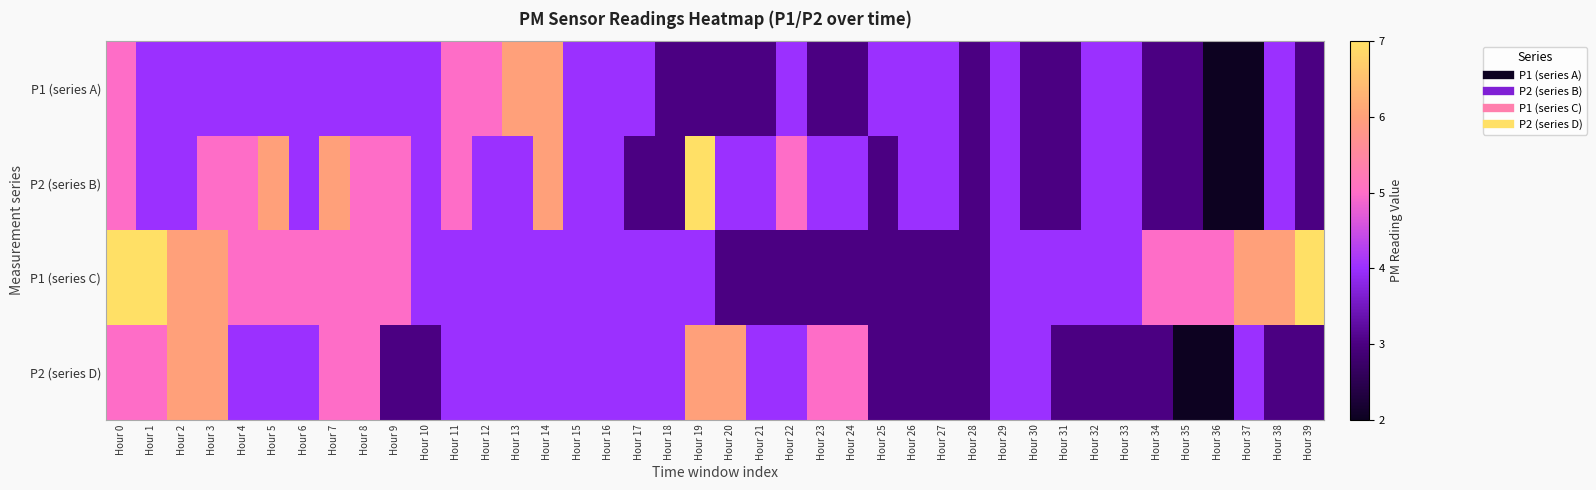

At which category is the sum across all series the highest?

Hour 0